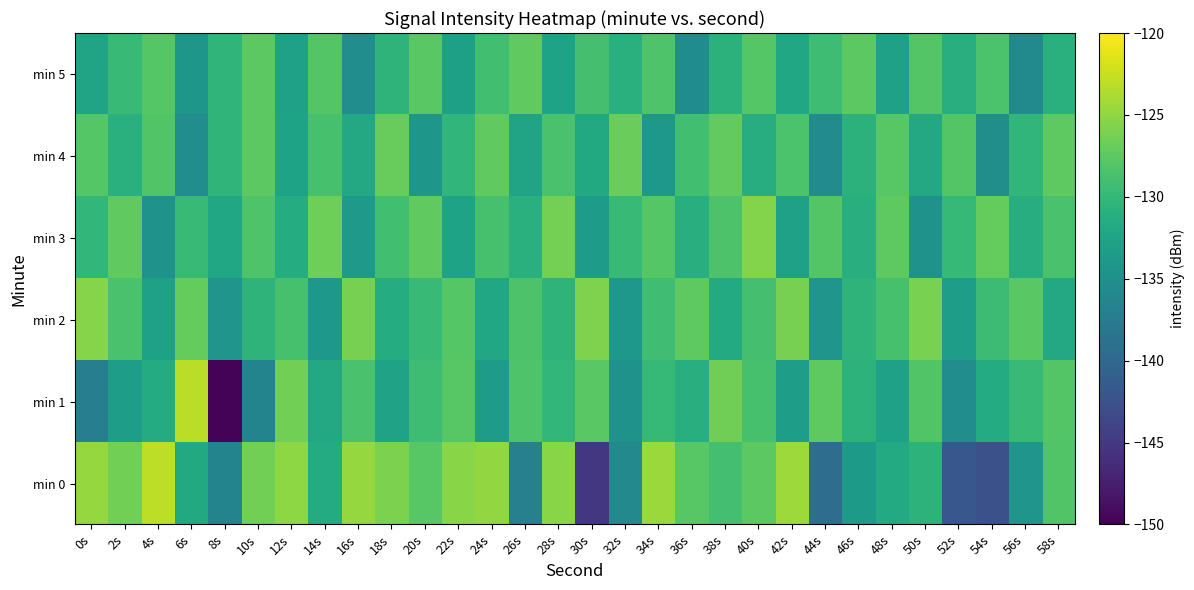

What is the total value across all series at 44s?

-794.0